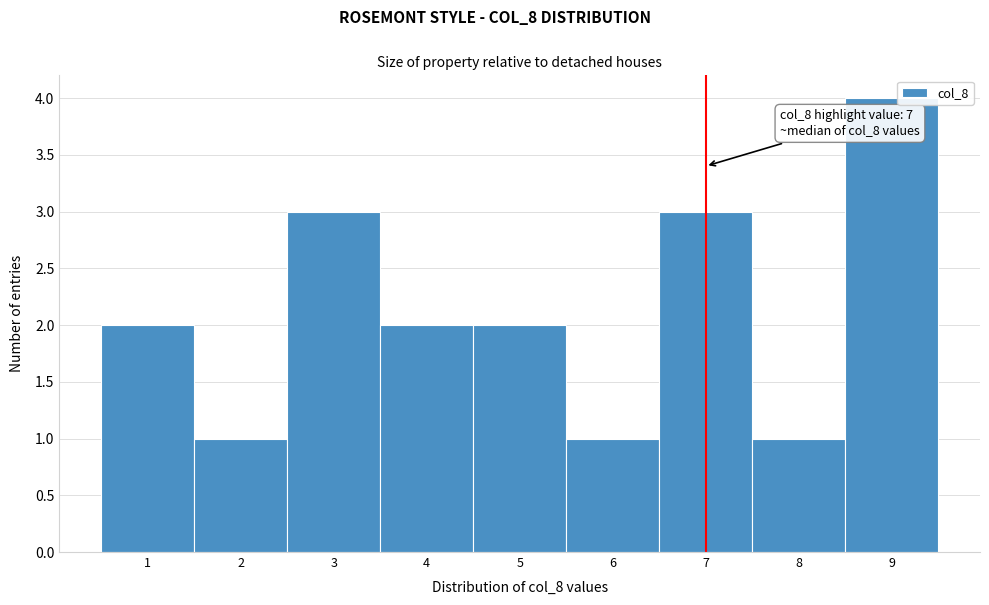

Which range on the x-axis has the tallest bar?

8.5 to 9.5